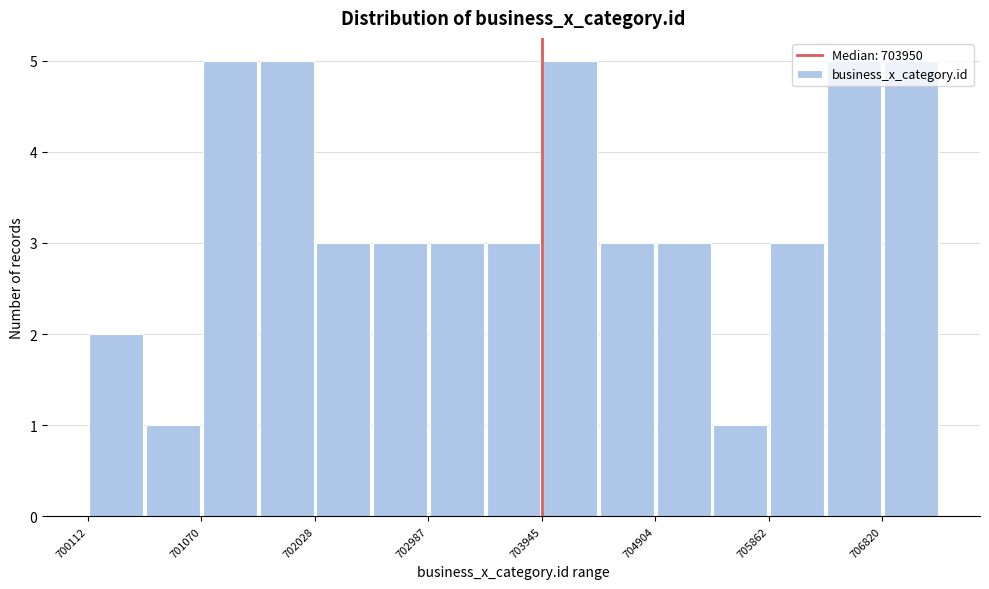

Reading left to right, list every bar in this chart as the range it spans on the x-axis followed by its height. Neither the bar edges nor the heights are printed on the chart, so give them approximately, as read against the axes.

700100 to 700600: 2
700600 to 701100: 1
701100 to 701500: 5
701500 to 702000: 5
702000 to 702500: 3
702500 to 703000: 3
703000 to 703500: 3
703500 to 703900: 3
703900 to 704400: 5
704400 to 704900: 3
704900 to 705400: 3
705400 to 705900: 1
705900 to 706300: 3
706300 to 706800: 5
706800 to 707300: 5